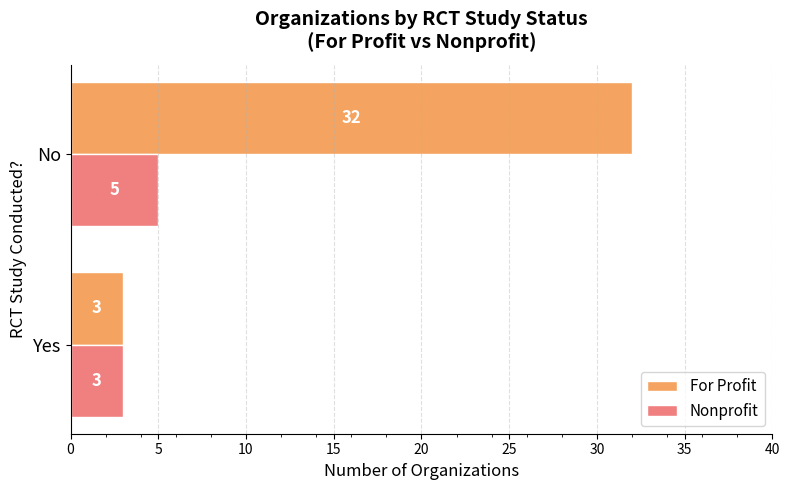

What is the total value across all series at Yes?

6